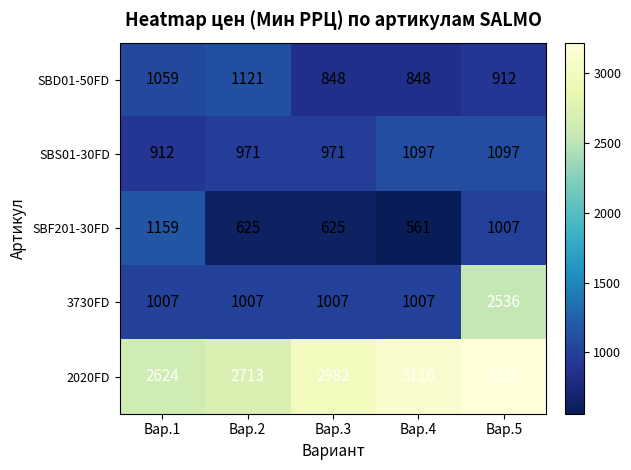

At which category is the sum across all series the highest?

Вар.5